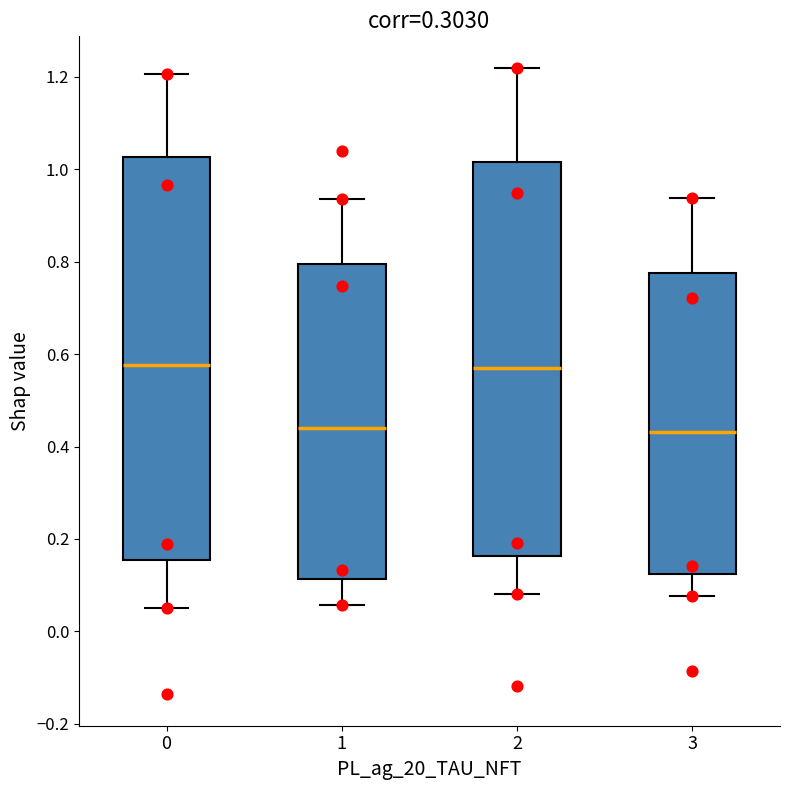

Reading left to right, transcribe this box plot: for each box, give where its median line is, the range the box spans, and where its two whiskers end, as read against the y-axis. The values are not printed on the chart, so give them approximately, as read against the axis.

0: median 0.58, box 0.16 to 1.02, whiskers 0.06 to 1.20
1: median 0.44, box 0.12 to 0.80, whiskers 0.06 to 0.94
2: median 0.56, box 0.16 to 1.02, whiskers 0.08 to 1.22
3: median 0.44, box 0.12 to 0.78, whiskers 0.08 to 0.94